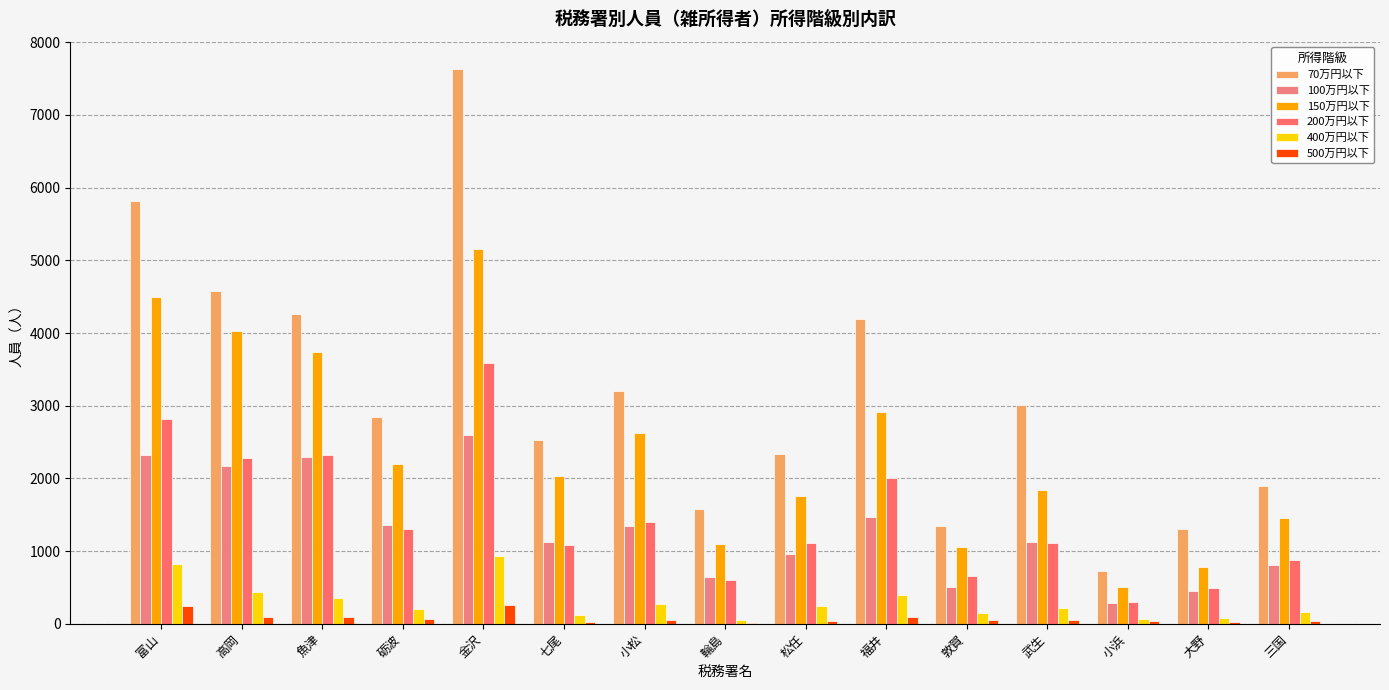

What is the sum of all 200万円以下 values?

21961